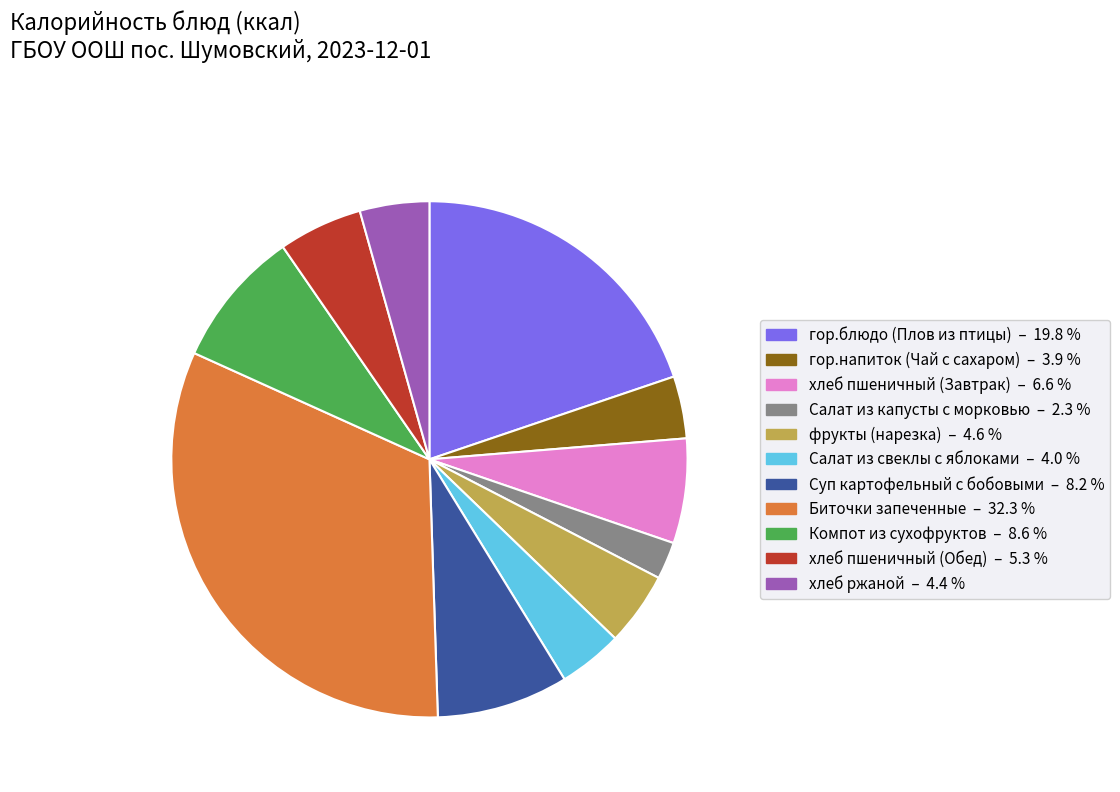

What is the smallest slice in the pie chart?

Салат из капусты с морковью